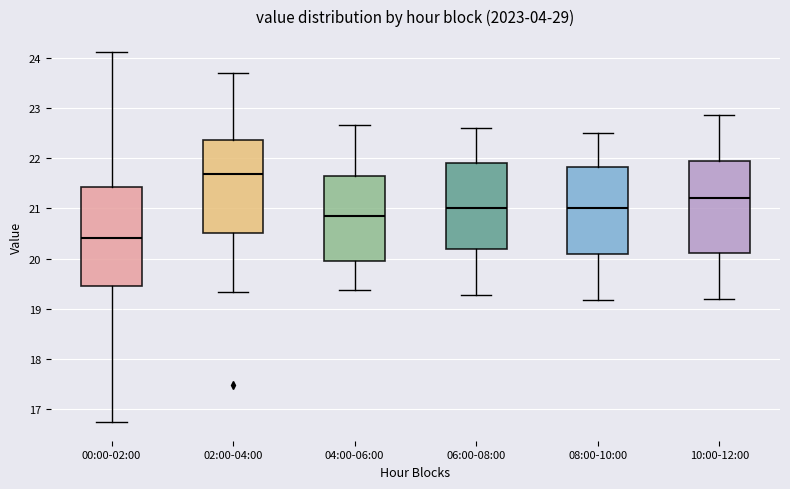

Where is the upper edge of the box for 10:00-12:00 on the y-axis? The values are not printed on the chart, so give them approximately, as read against the axis.

22.0